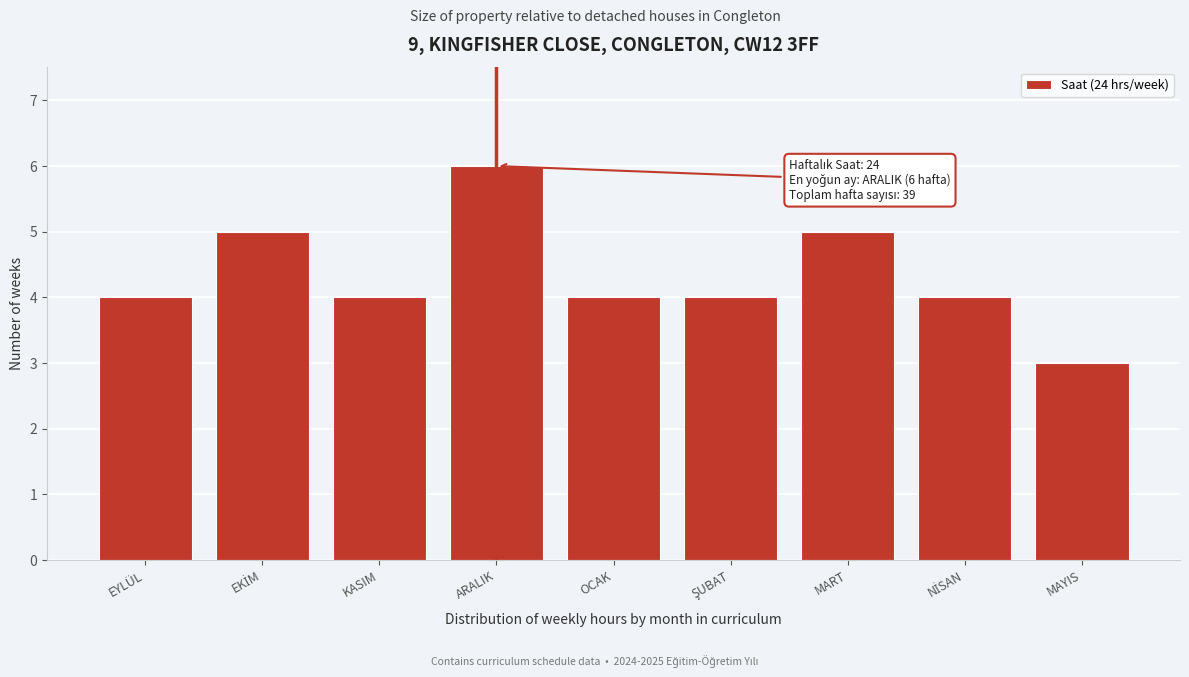

Reading right to left, extract all data points from this chart.

3	4	5	4	4	6	4	5	4